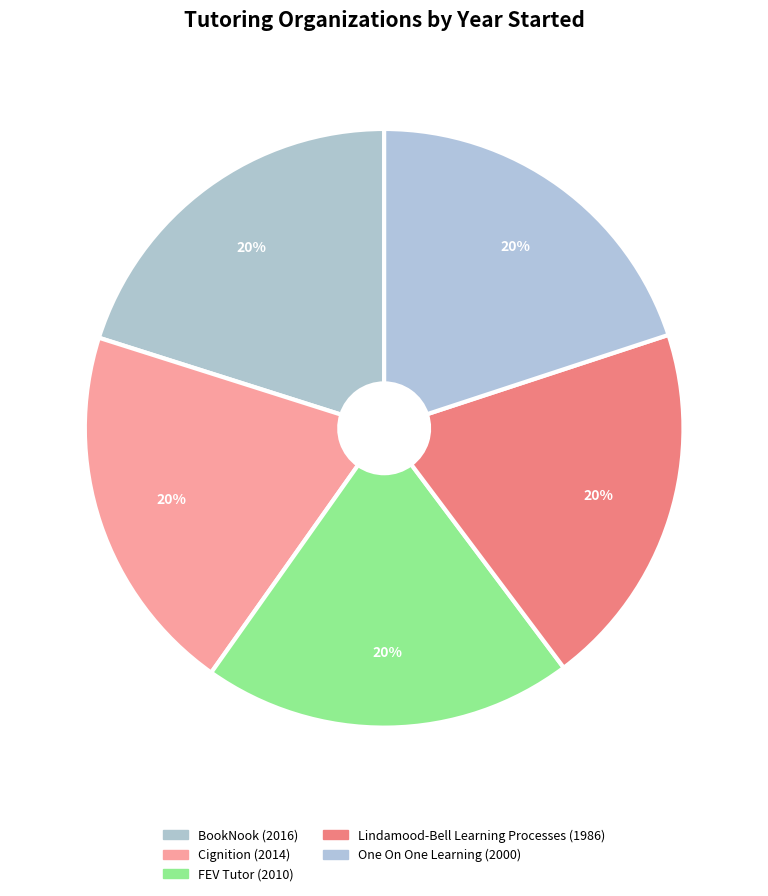

What is the ratio of the value at FEV Tutor to the value at One On One Learning?

1.0